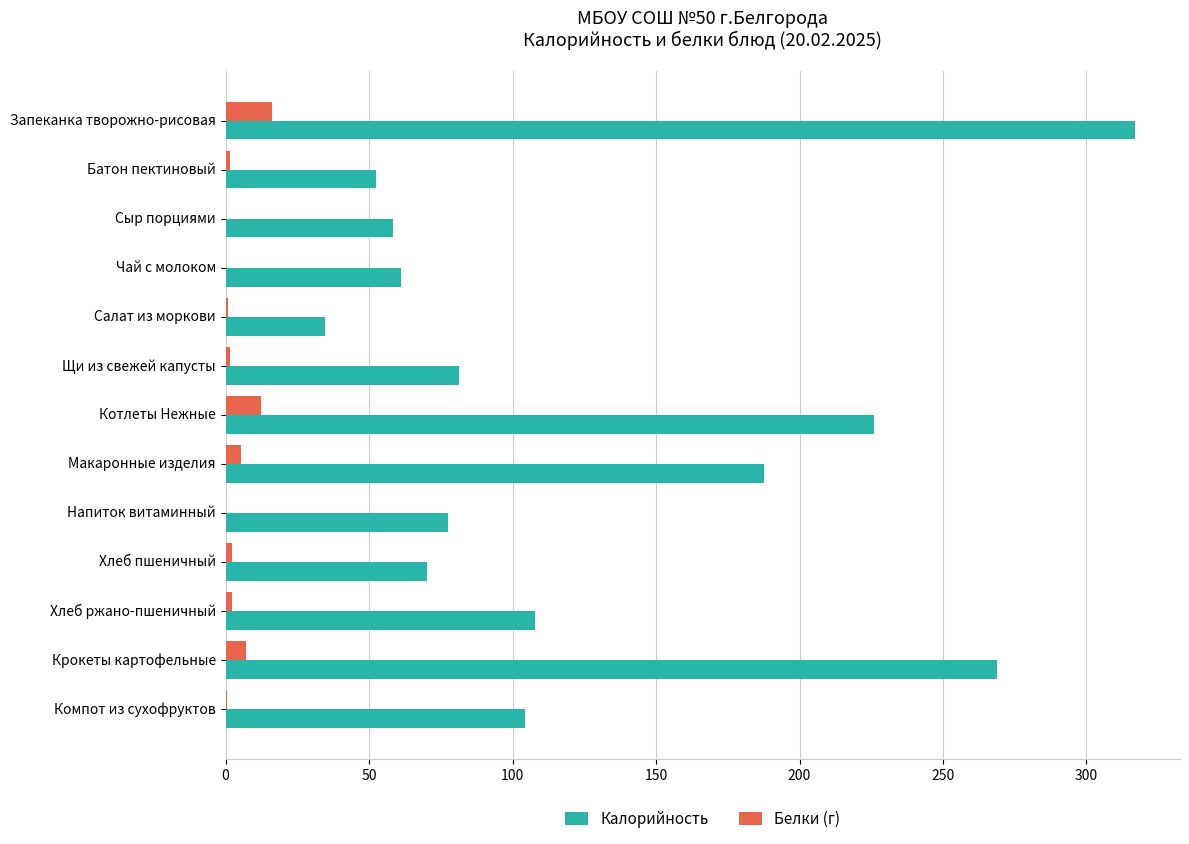

Which series has the widest spread of values?

Калорийность